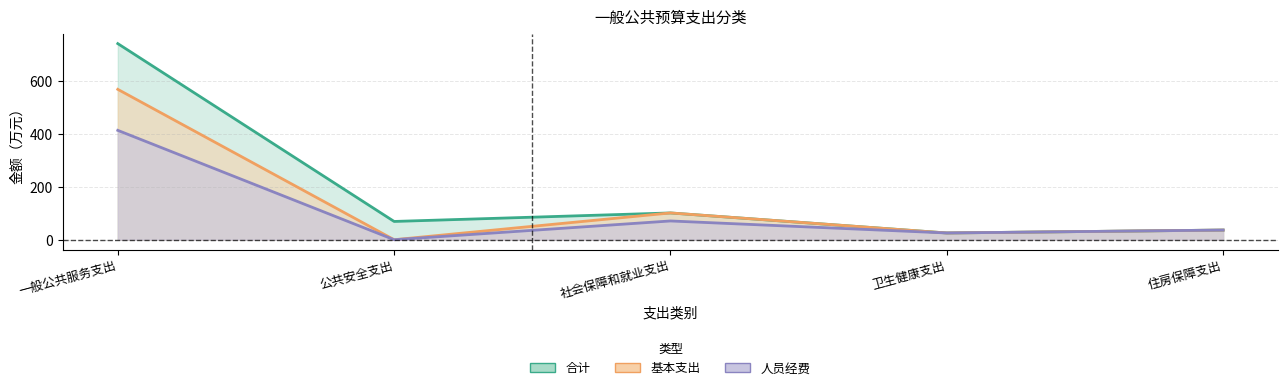

Count the number of categories in the chart.

5